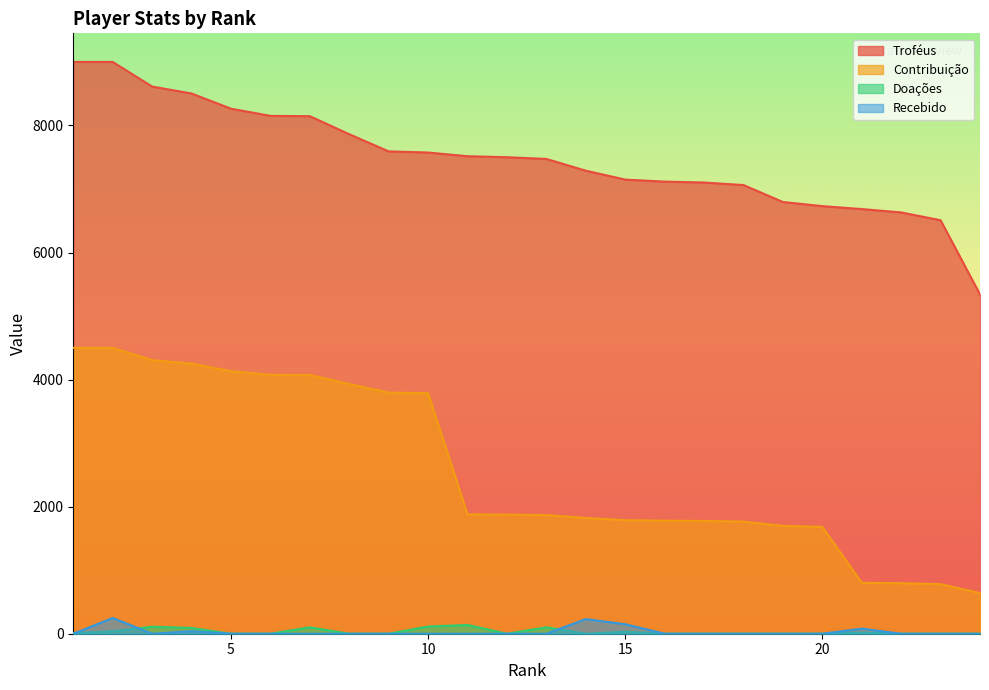

True or false: Contribuição and Recebido intersect in this chart.

False